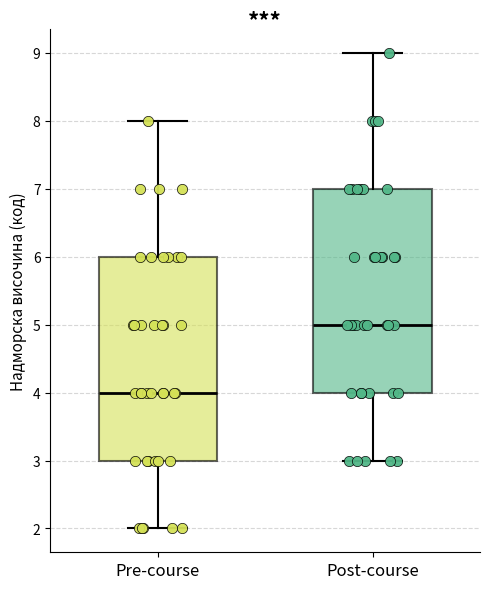

Reading left to right, read every box against the y-axis: the position of its median line, the range the box covers, and the ends of its whiskers. The values are not printed on the chart, so give them approximately, as read against the axis.

Pre-course: median 4, box 3 to 6, whiskers 2 to 8
Post-course: median 5, box 4 to 7, whiskers 3 to 9